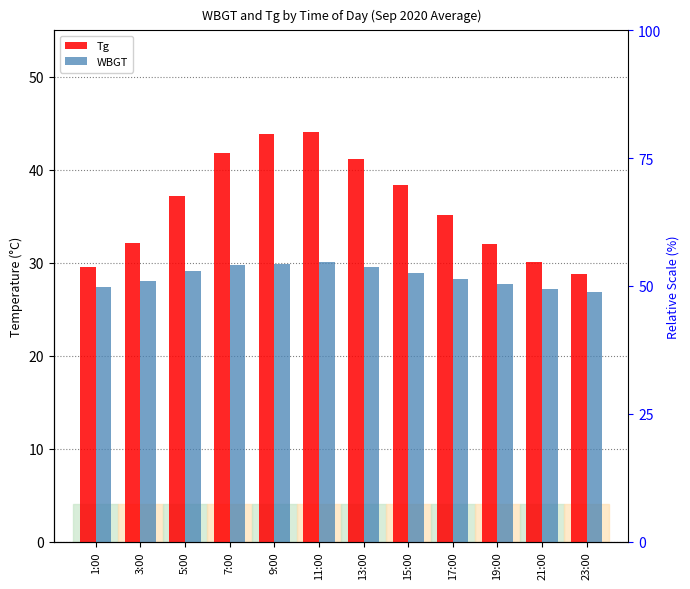

What value does the WBGT series have at 11:00?

30.1